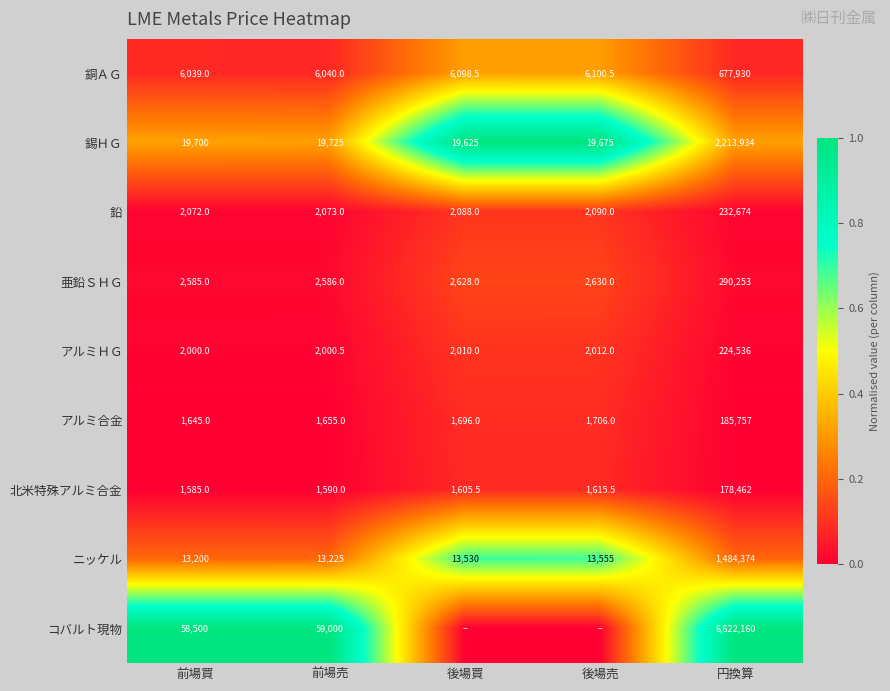

What is the minimum value for 鉛?

2072.0